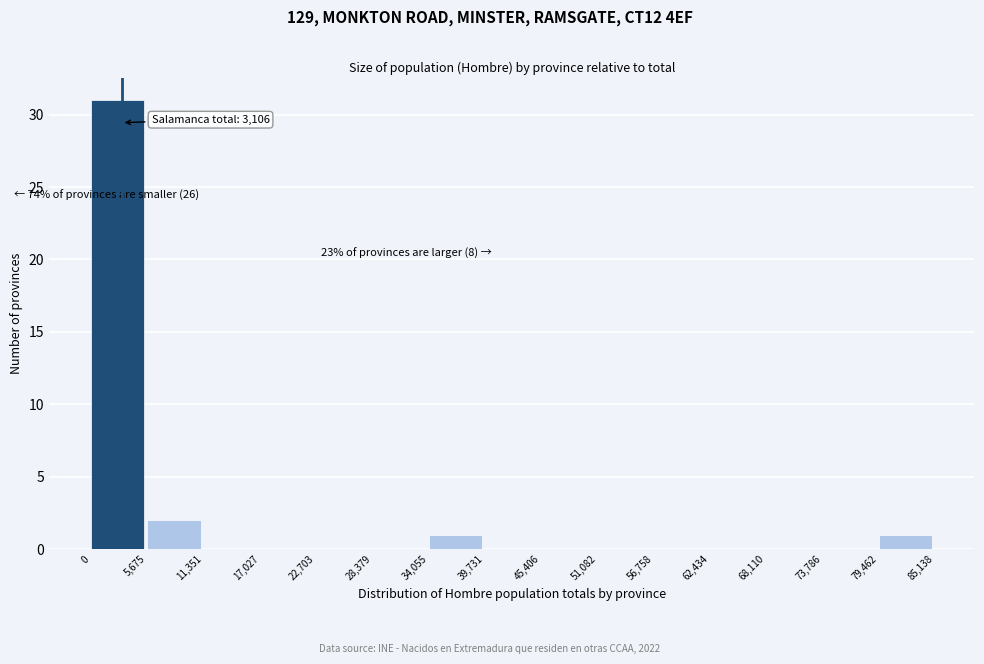

Over which range of the x-axis is the bar tallest?

0 to 5,675